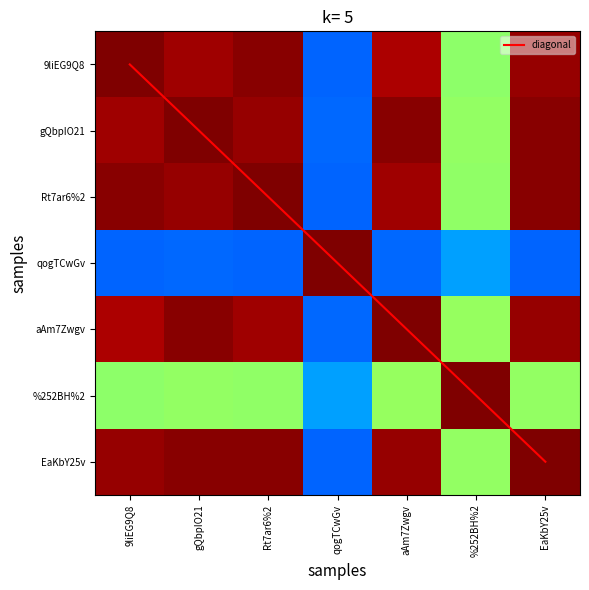

Which series has the widest spread of values?

diagonal